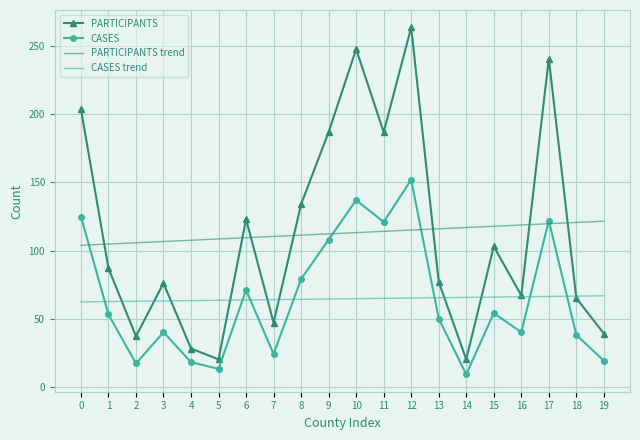

Which series ends up on top after the final intersection of PARTICIPANTS trend and CASES?

PARTICIPANTS trend